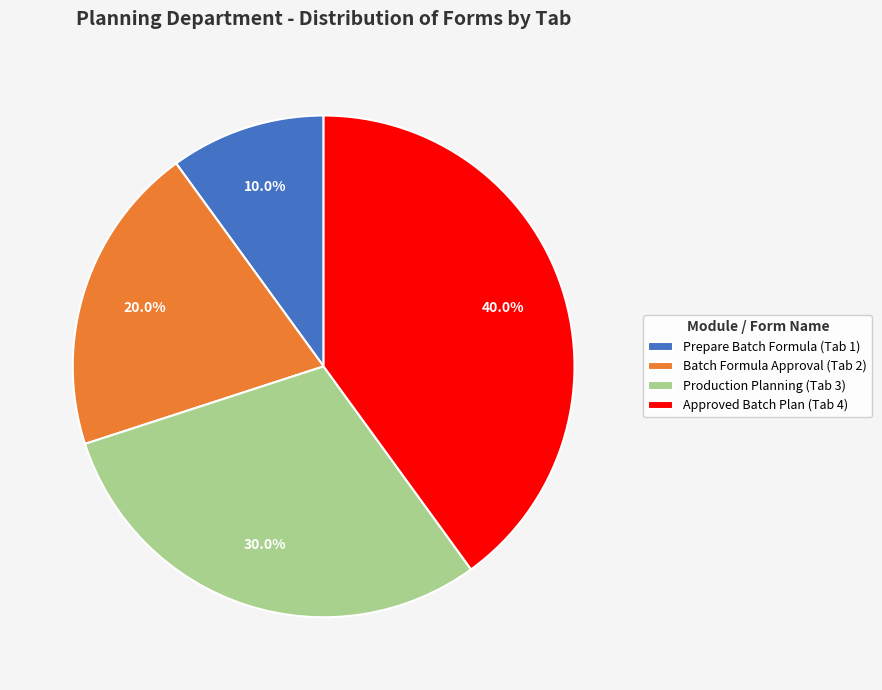

How many slices are in this pie chart?

4